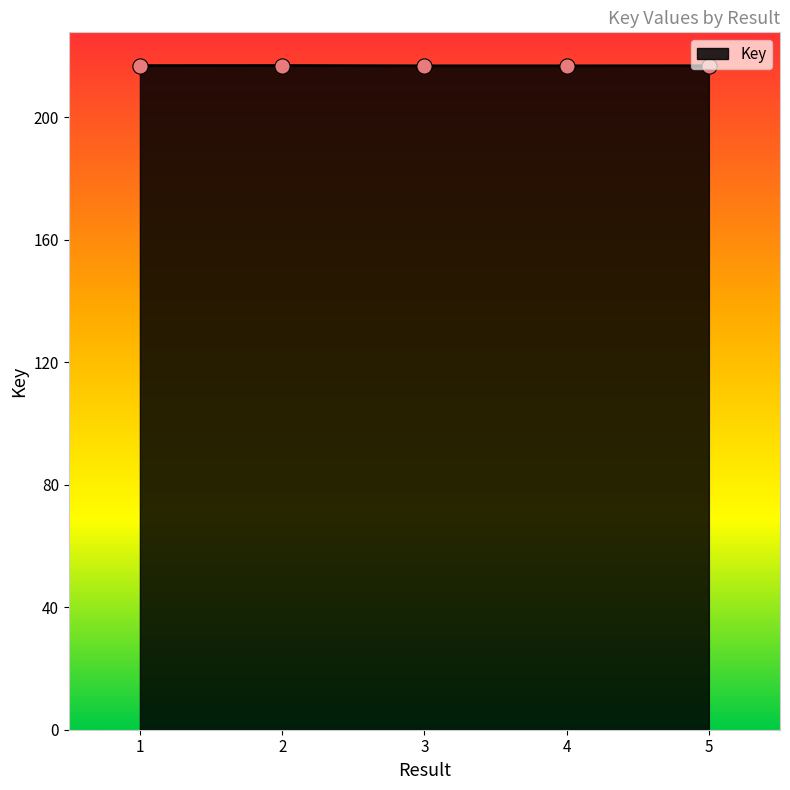

What is the ratio of the value at 5 to the value at 1?

1.0